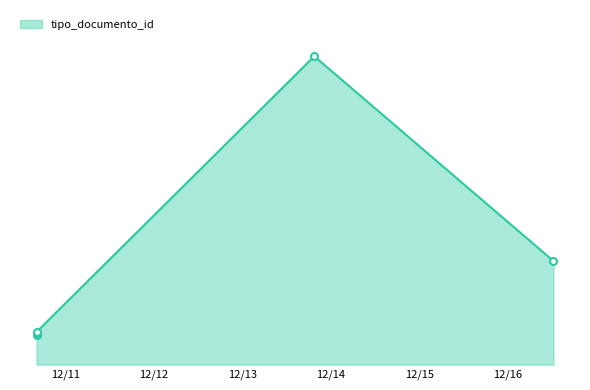

What is the greatest value displayed?

366